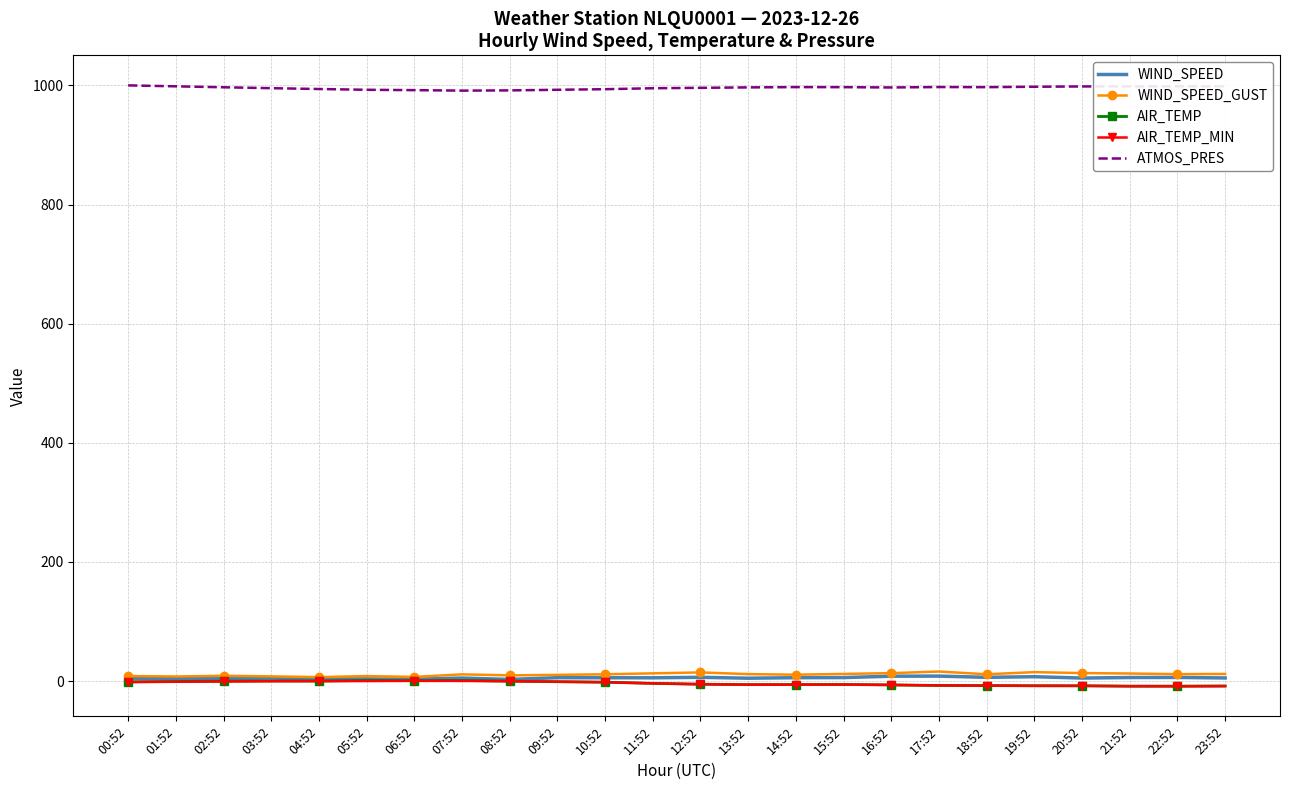

What is the sum of all AIR_TEMP_MIN values?

-94.8